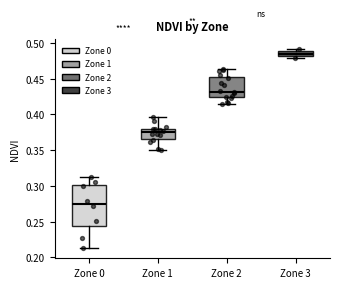

Which box is the tallest, from its lower edge to its upper edge?

Zone 0